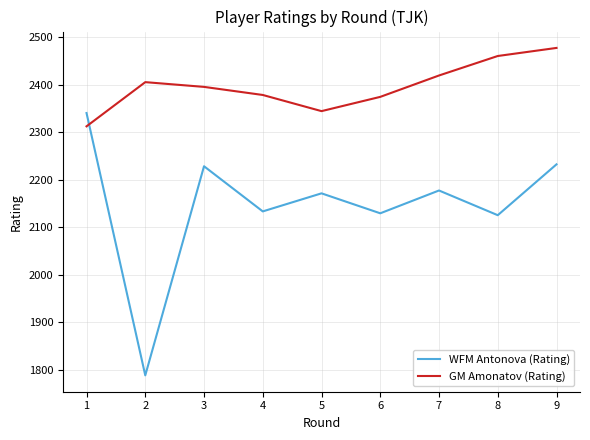

Reading left to right, what are all the values shown in this chart?

WFM Antonova (Rating): 2340	1788	2228	2133	2171	2129	2177	2125	2232
GM Amonatov (Rating): 2312	2405	2395	2378	2344	2374	2419	2460	2477